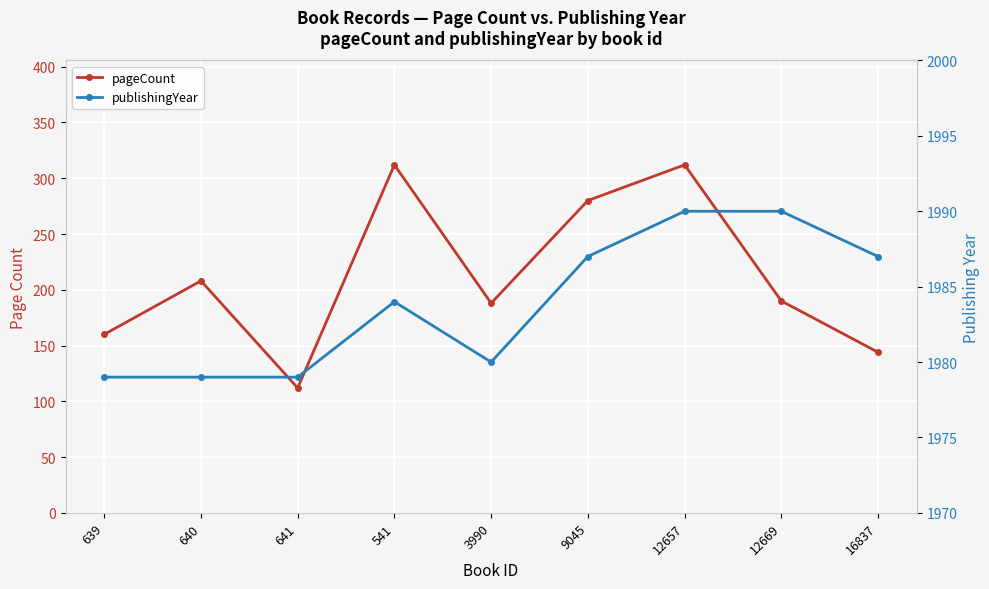

At 16837, list the series in order from smallest to largest.

pageCount, publishingYear